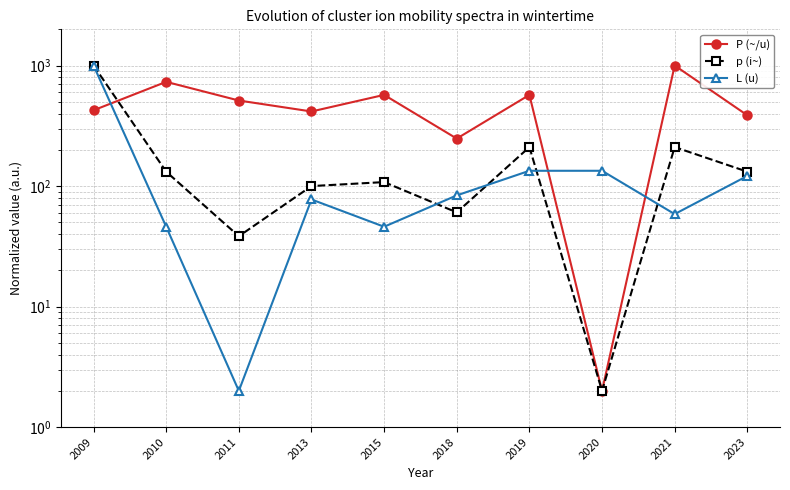

What is the sum of the L (u) values at 2009 and 2011?

1004.0